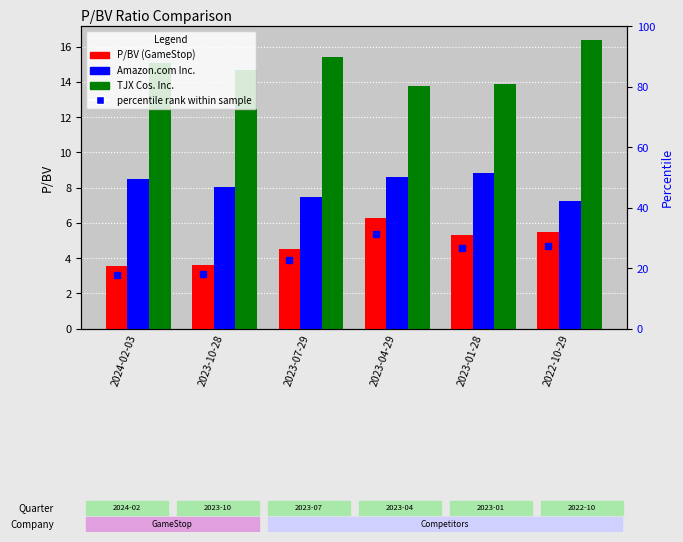

List the series in order of their overall mean, highest first.

TJX Cos. Inc., Amazon.com Inc., P/BV (GameStop)